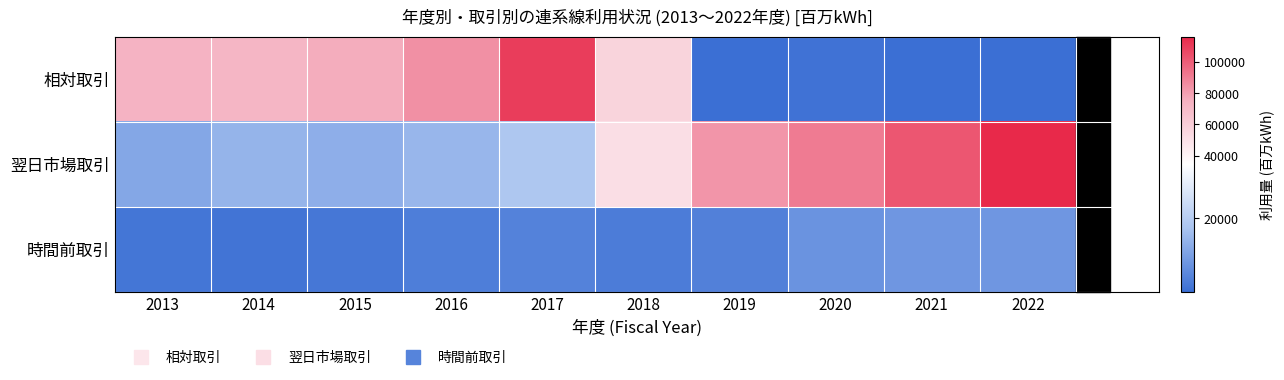

Which series has the largest range (max minus min)?

相対取引